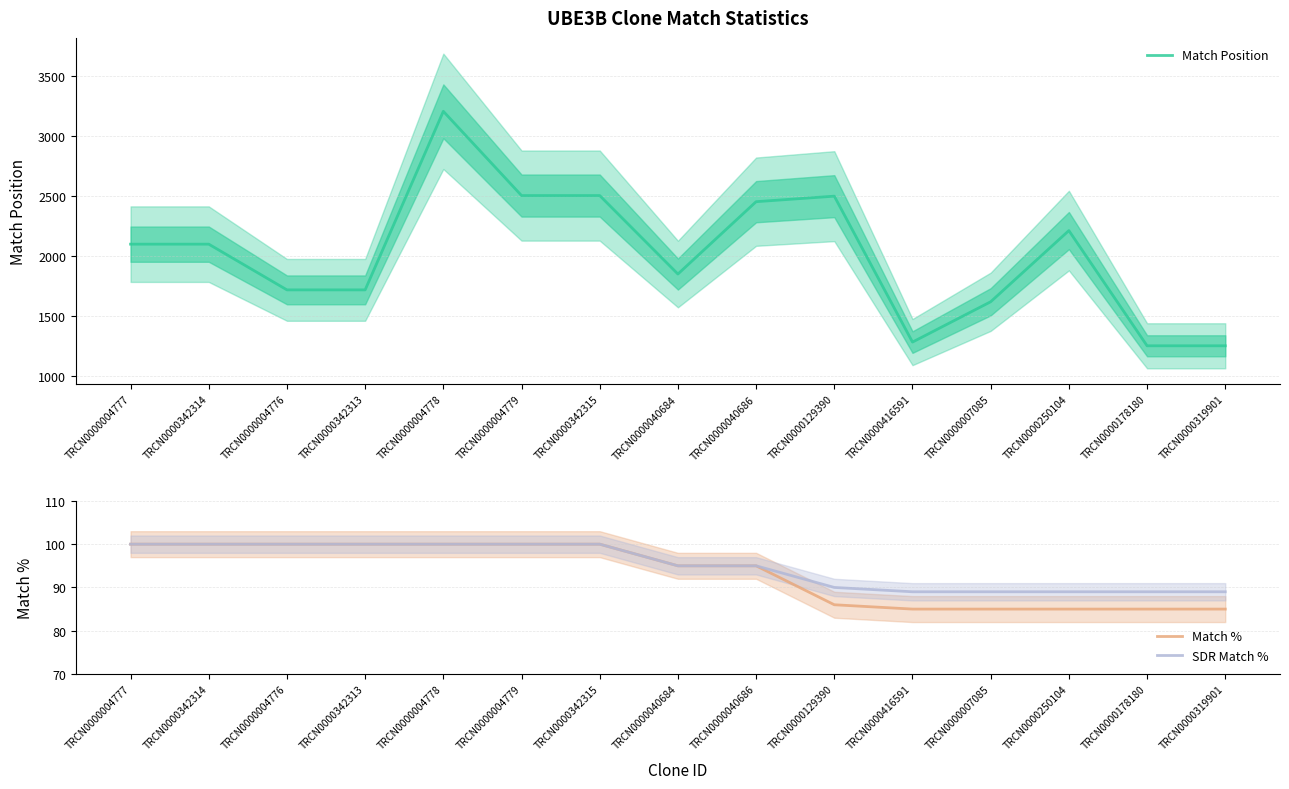

What is the lowest value of the Match Position series?

1252